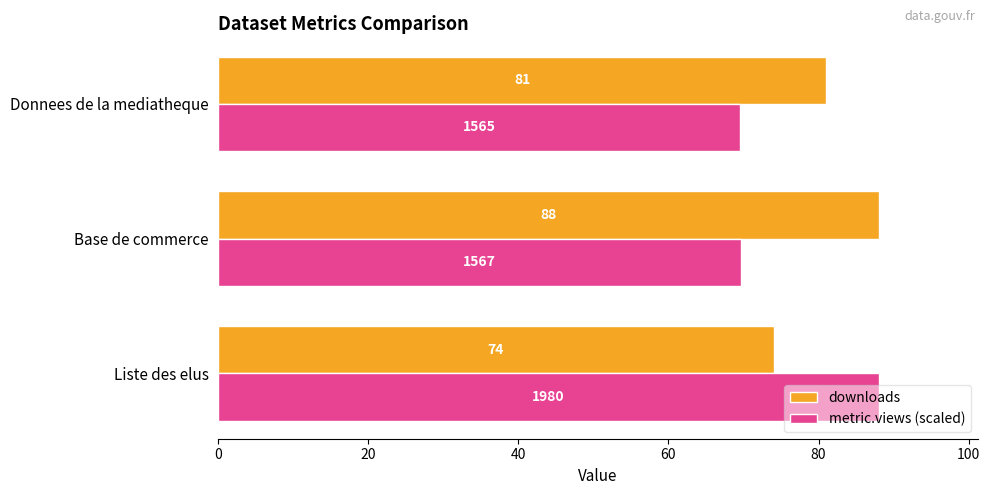

Where is downloads nearest to the value 81?

Donnees de la mediatheque